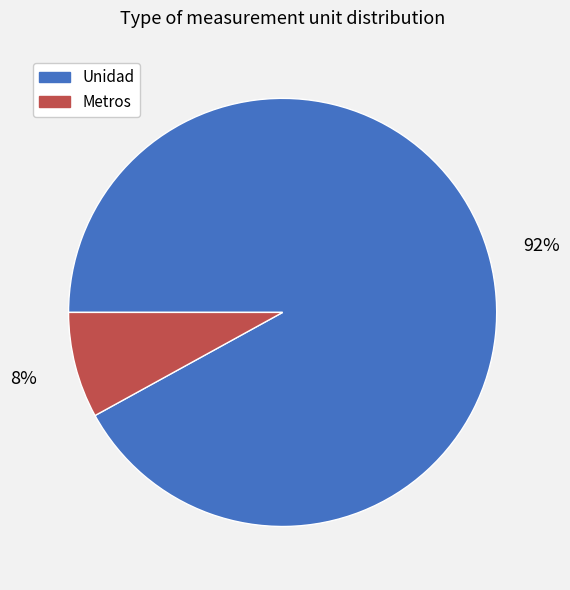

What percentage is the Unidad slice, to the nearest percent?

92%